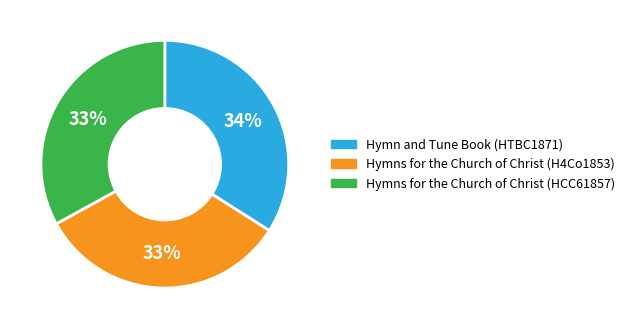

What percentage is the Hymns for the Church of Christ (H4Co1853) slice, to the nearest percent?

33%